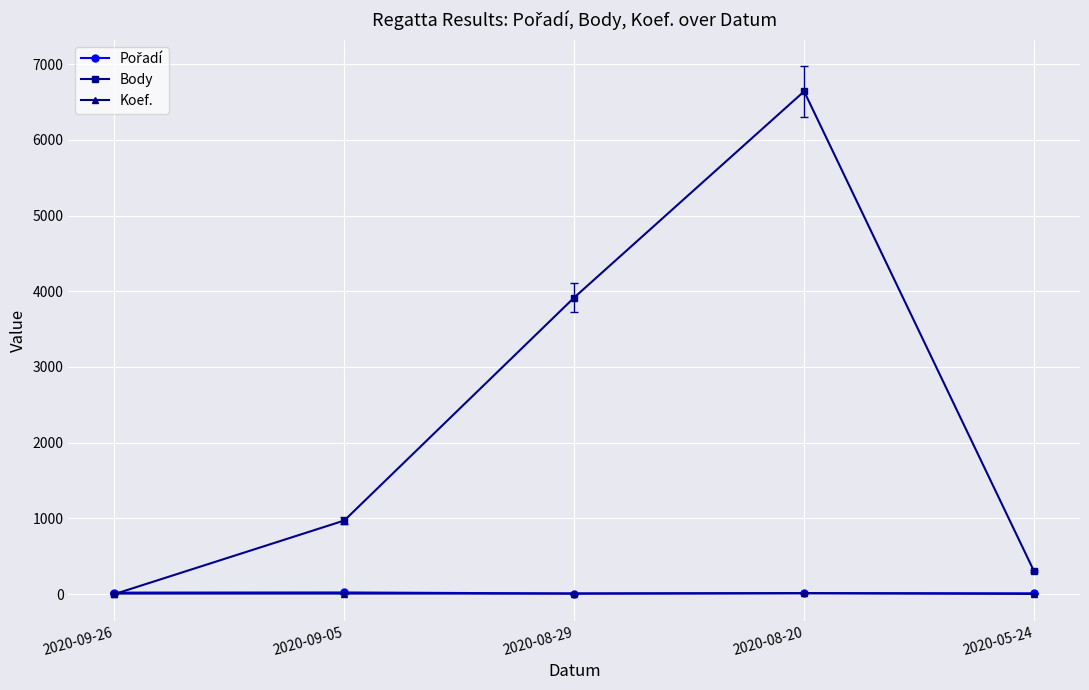

The value of Body at 2020-08-20 is 6640. True or false?

True